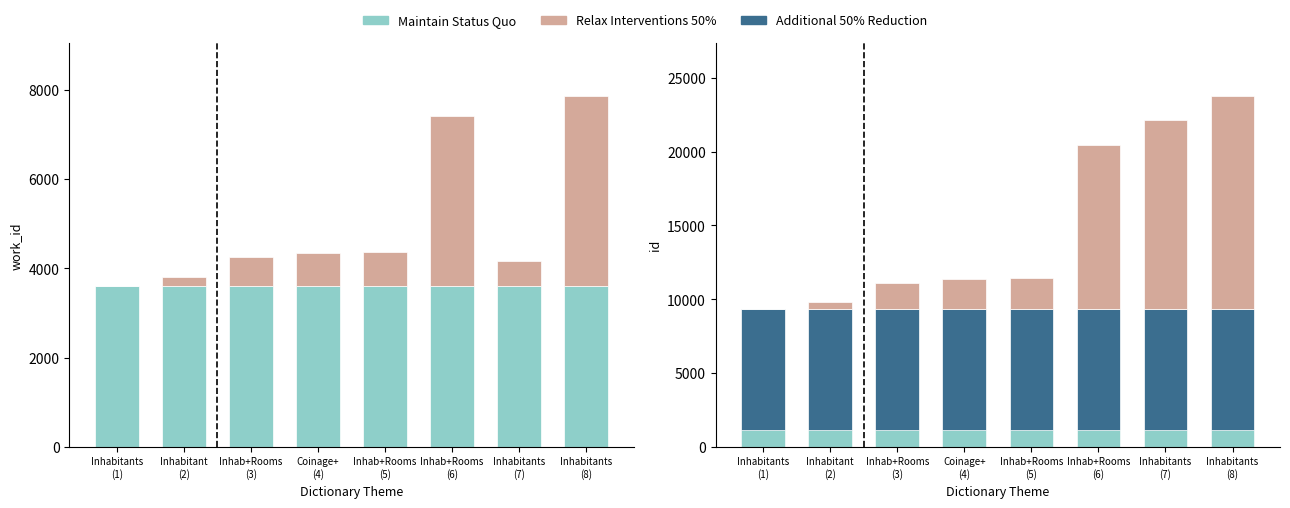

What is the label of the 8th bar from the left?

Inhabitants
(8)